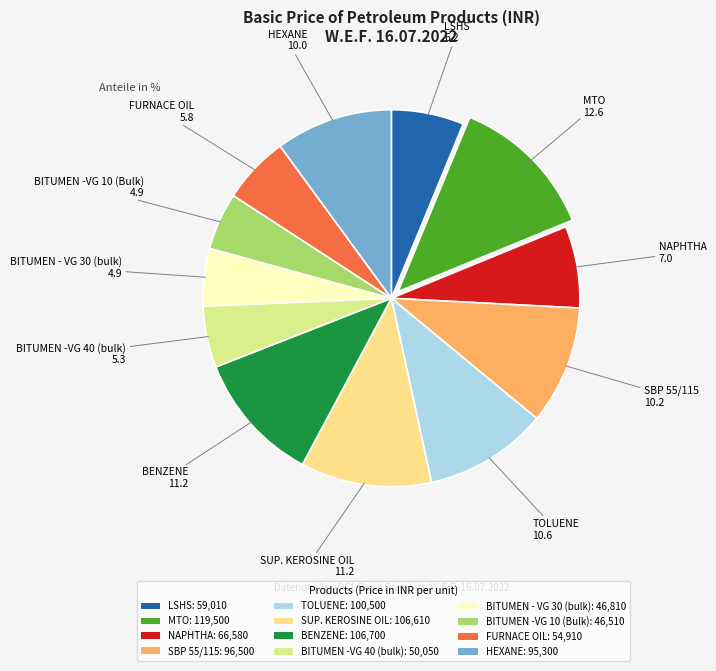

To the nearest percent, what is the combined percentage of TOLUENE and SBP 55/115?

21%